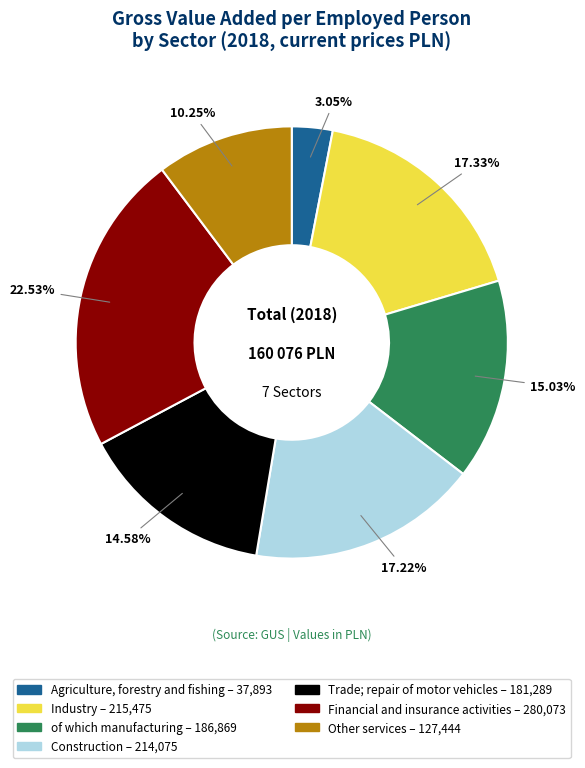

Combined, what portion of the pie is Industry and Construction?

34.6%